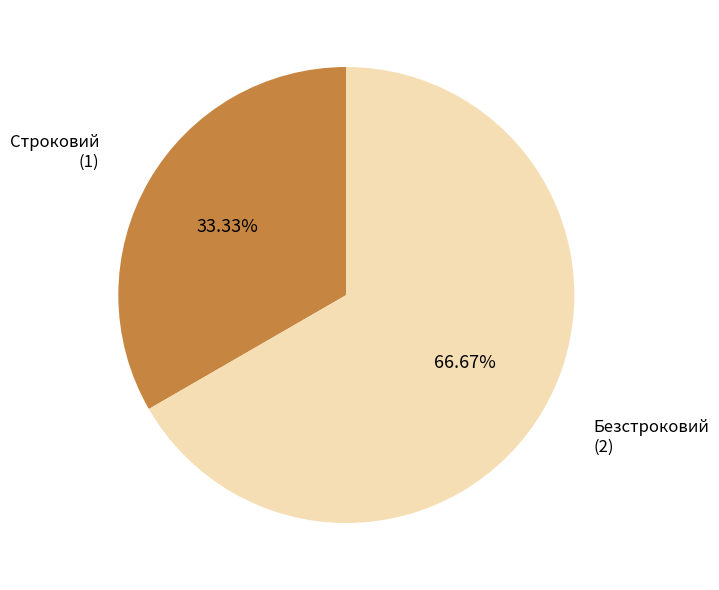

How many slices are in this pie chart?

2